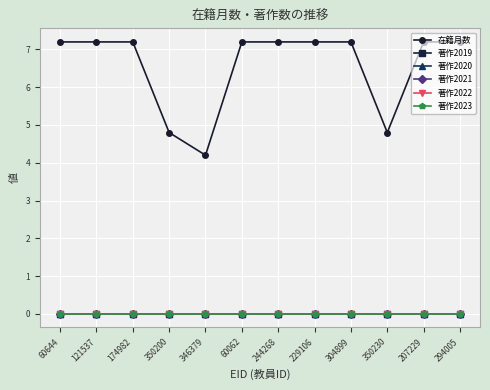

At which category is the sum across all series the highest?

60644